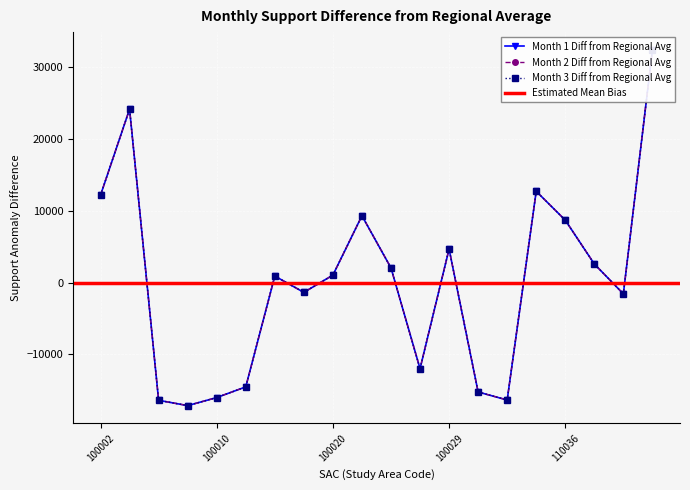

How many interior local valleys does the Month 1 Support series have?

5